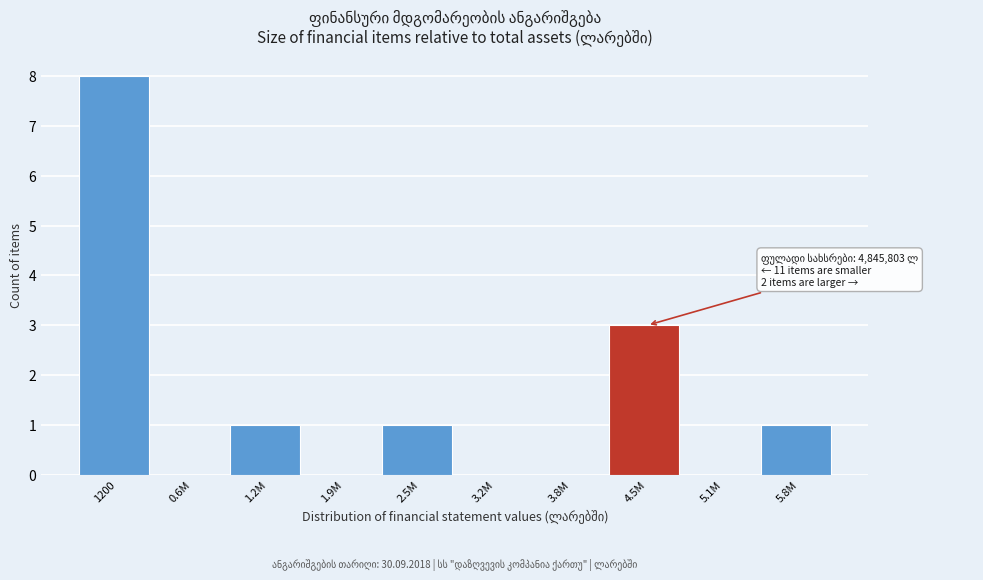

Reading left to right, transcribe all the data shown in this chart.

1200=8	0.6M=0	1.2M=1	1.9M=0	2.5M=1	3.2M=0	3.8M=0	4.5M=3	5.1M=0	5.8M=1